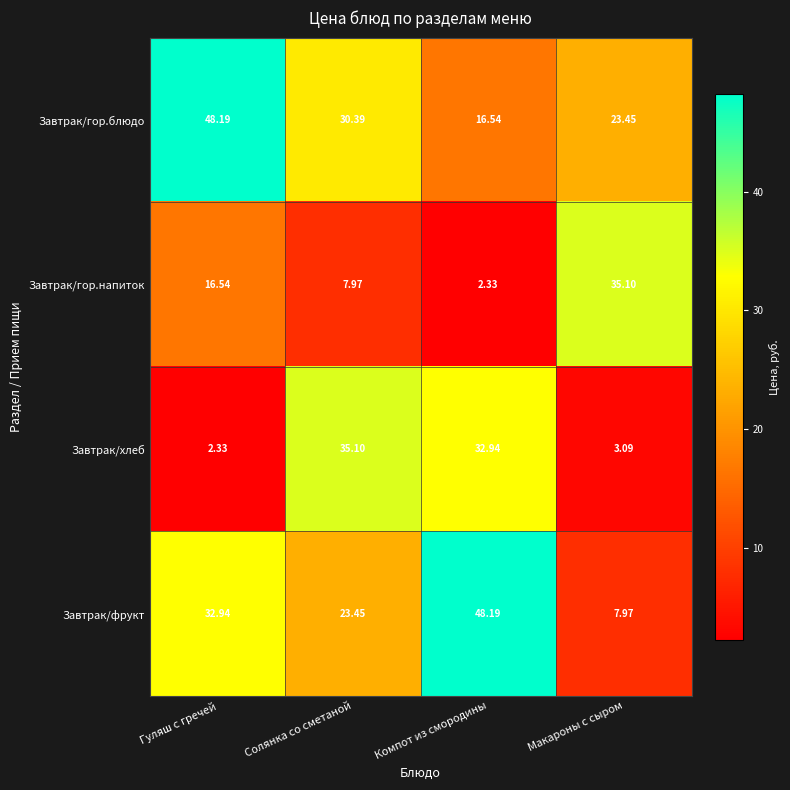

At how many categories does at least one series exceed 26?

4